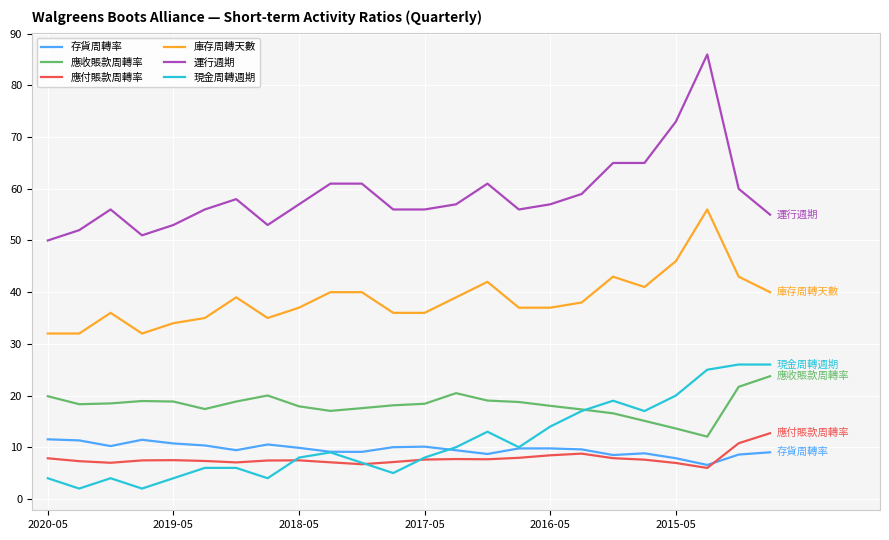

What is the minimum value shown in the chart?

2.0